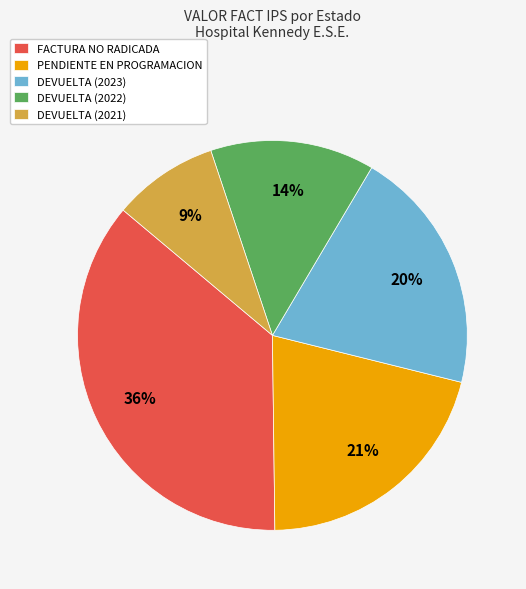

Combined, do DEVUELTA (2023) and DEVUELTA (2022) account for over 50%?

No